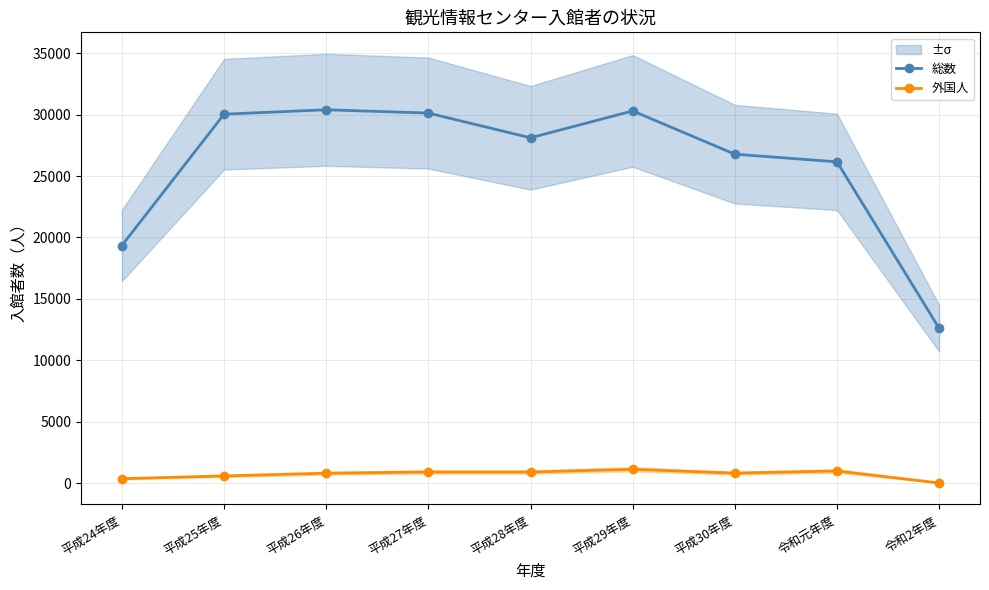

Read the 外国人 value at 平成24年度, to the nearest 50.

350